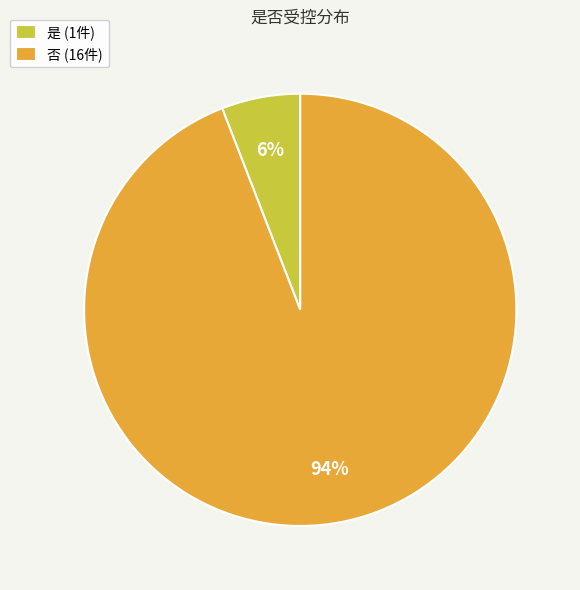

To the nearest percent, what percentage of the pie is 是?

6%